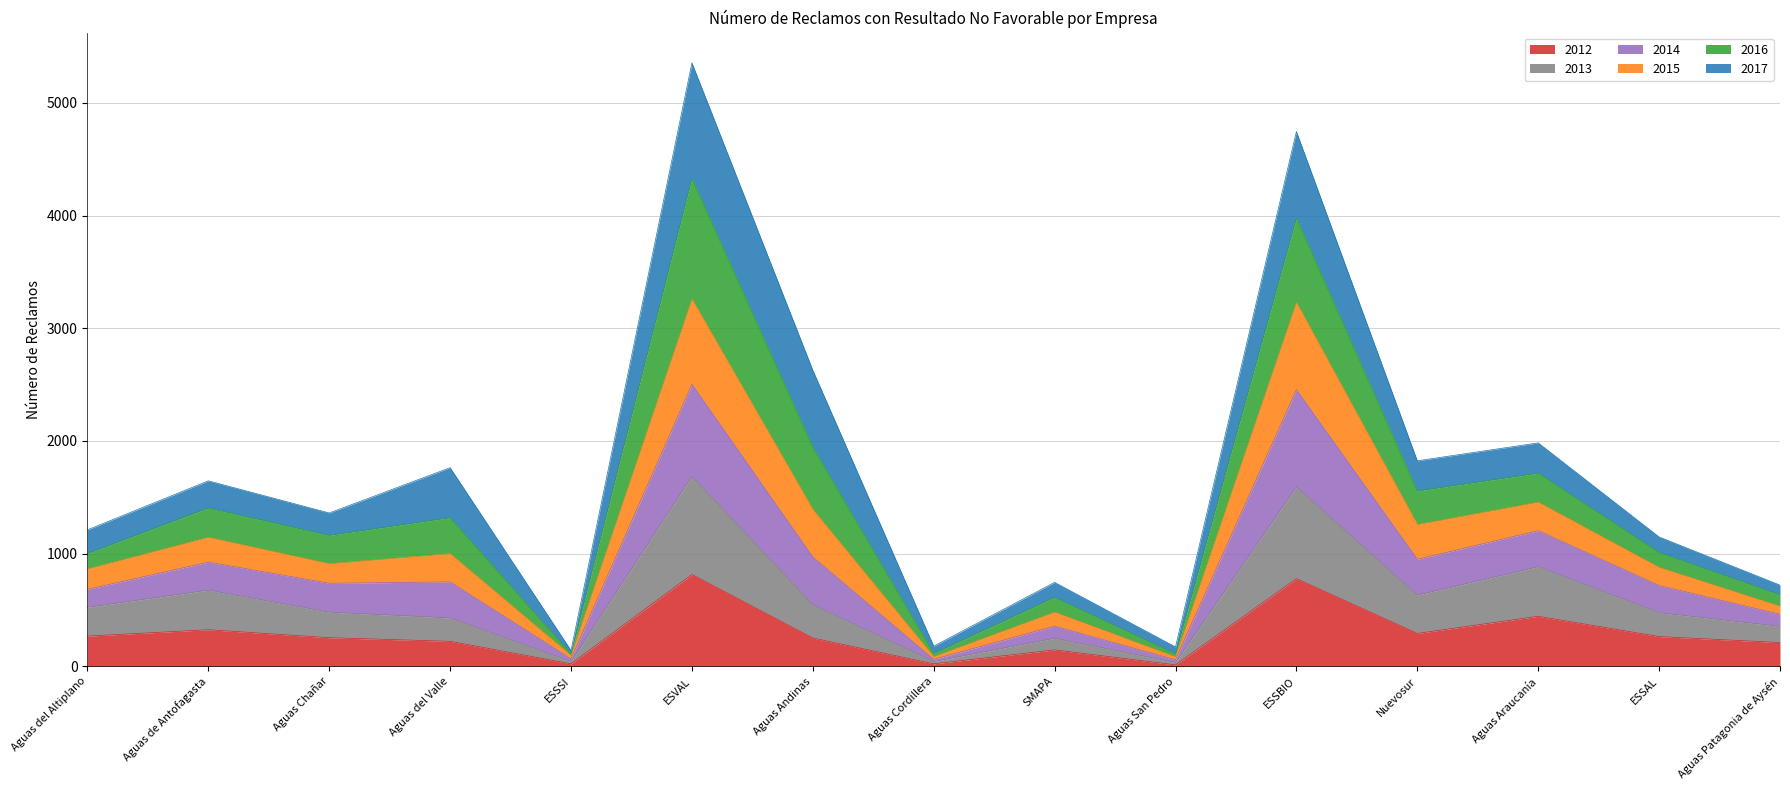

Is it true that 2014 equals 836 at Aguas de Antofagasta?

False